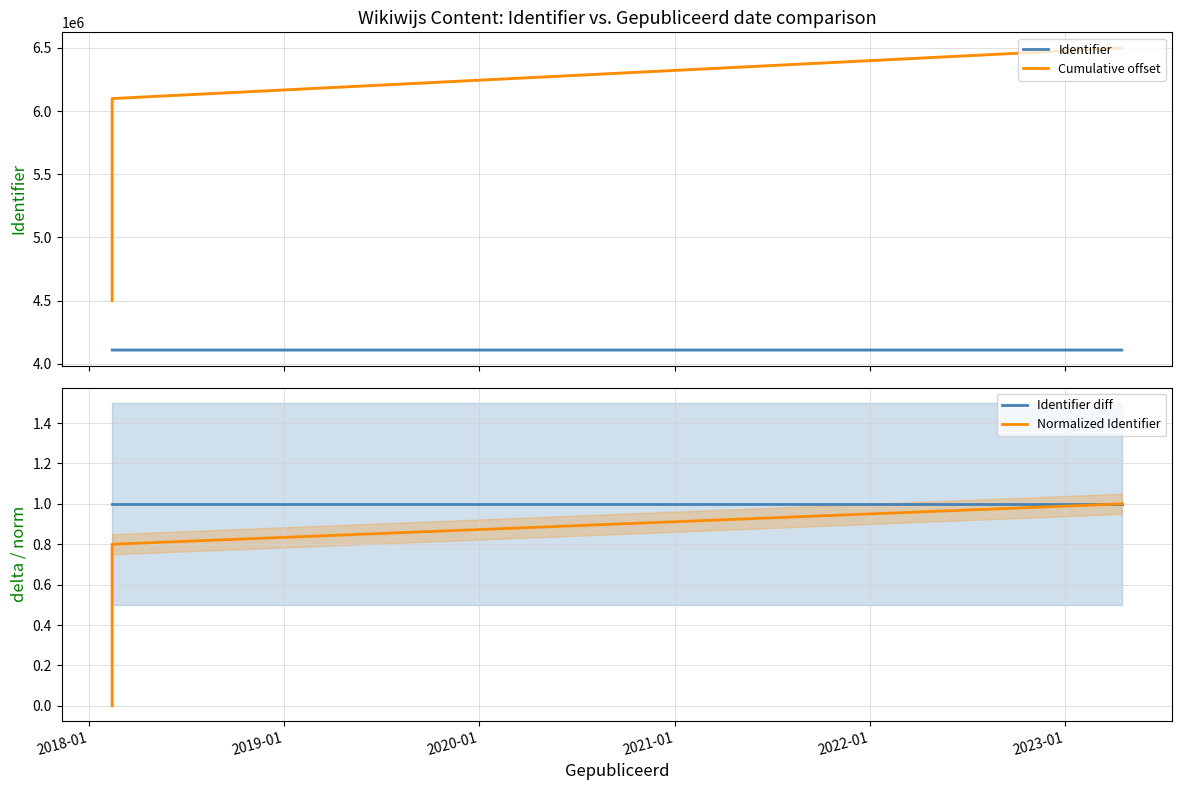

Where is the data nearest to the value 4109021?

2018-02-13 14:50:12